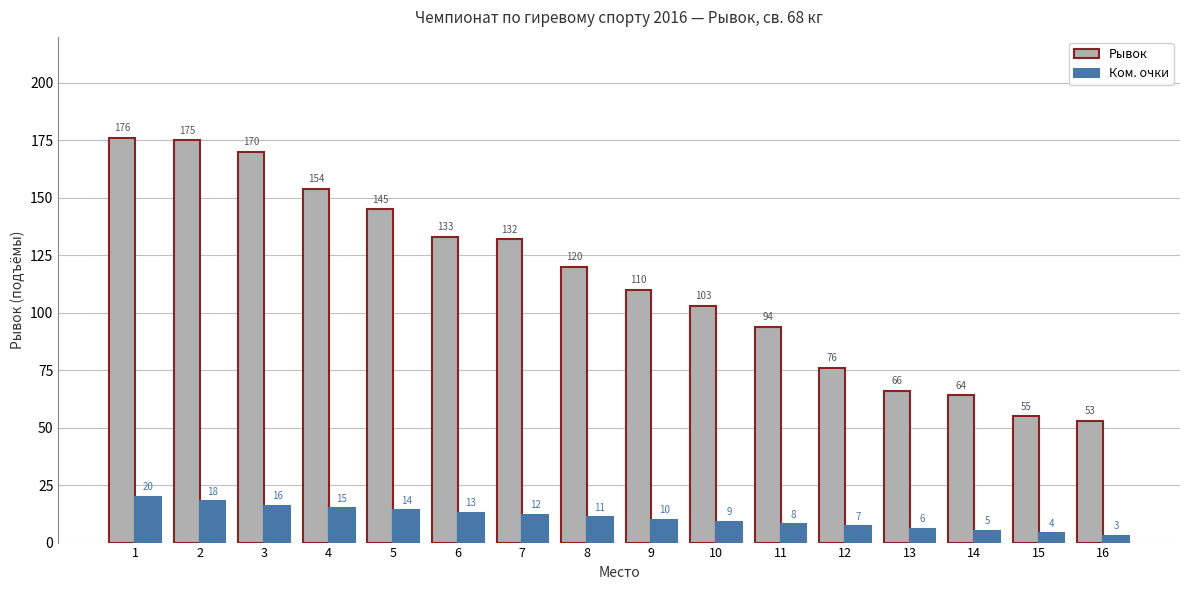

The Ком. очки series shows 13 at 6. True or false?

True